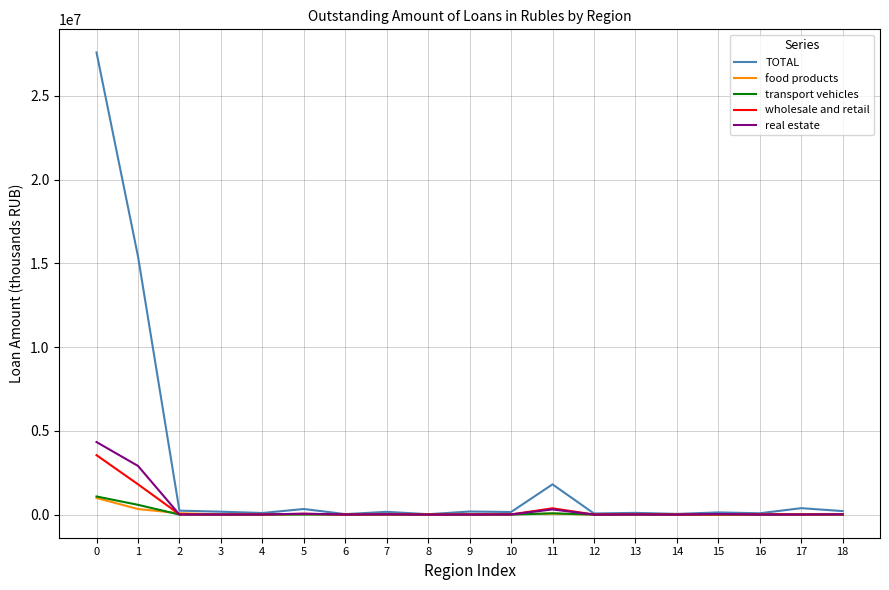

Count the number of data series in this chart.

5